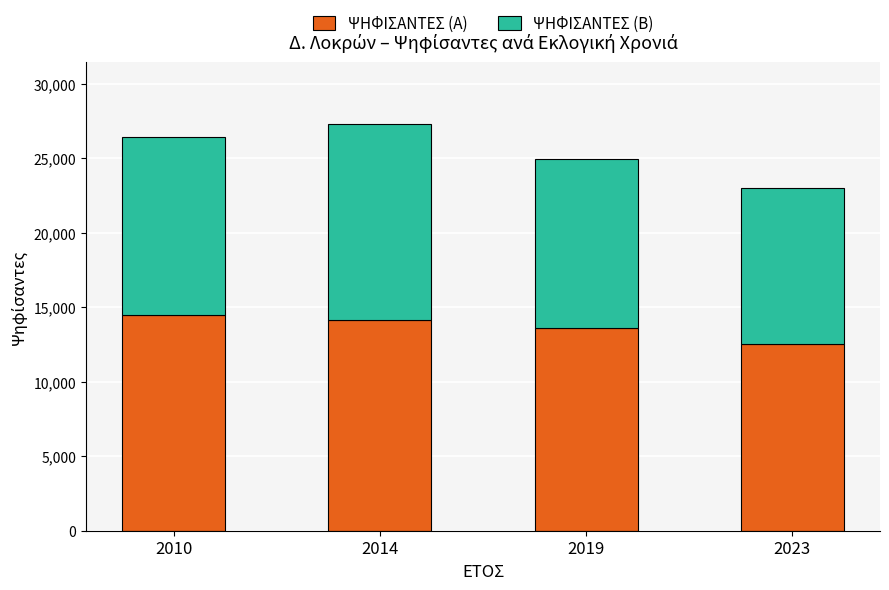

At which category is the sum across all series the highest?

2014